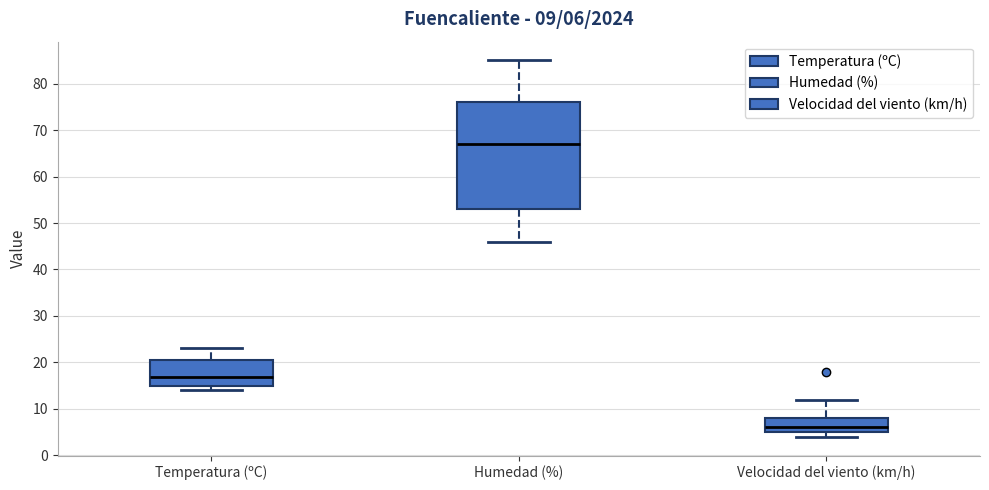

Which box's median line is the highest?

Humedad (%)